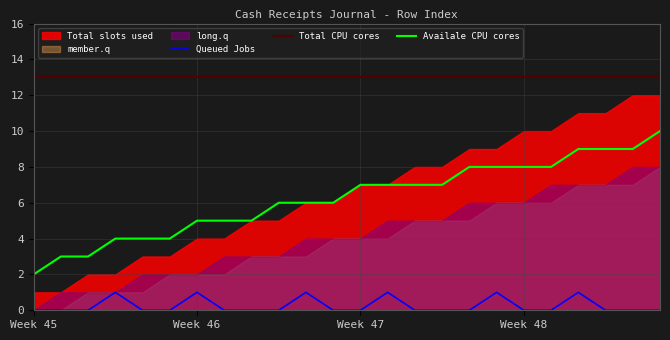

True or false: Availale CPU cores has a value of 13 at Week 48.

False